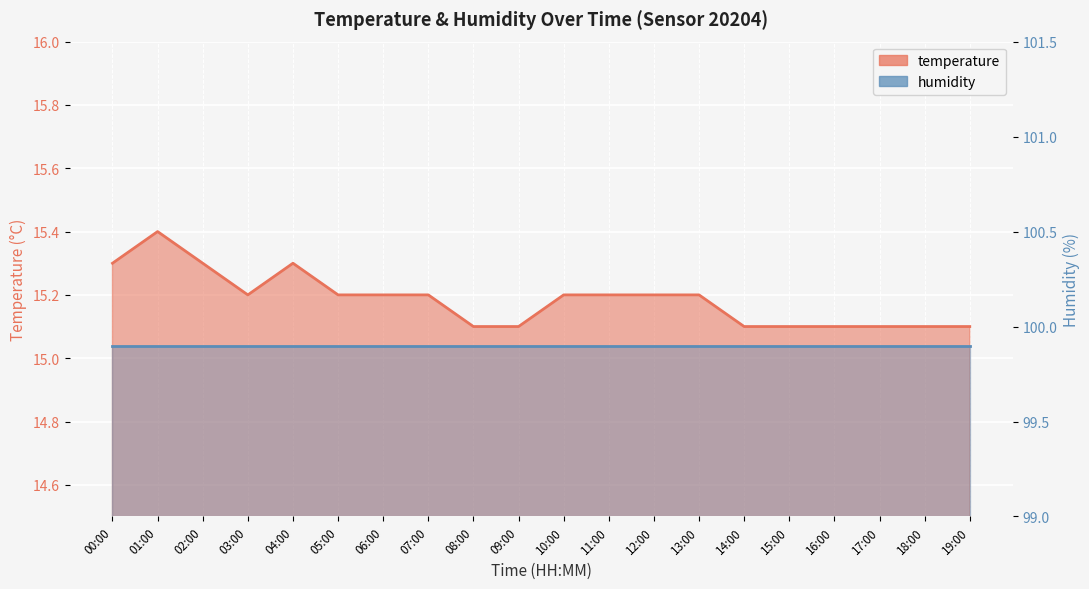

How many interior local valleys (lower than both neighbors) does the data have?

1